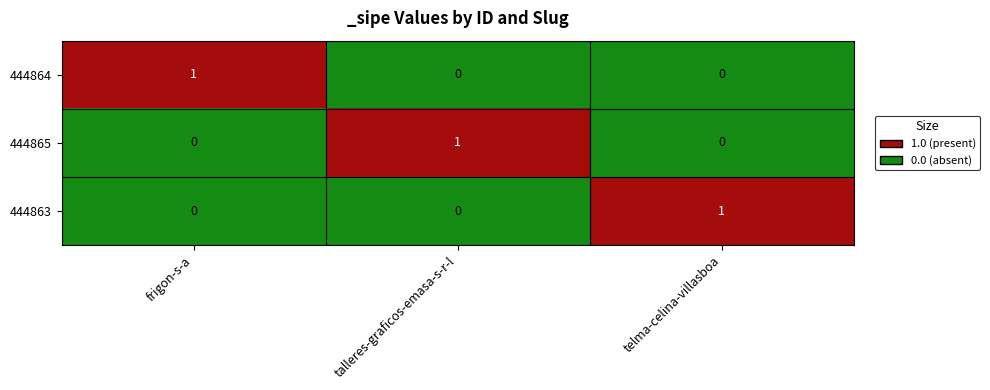

At how many categories does at least one series exceed 0?

3